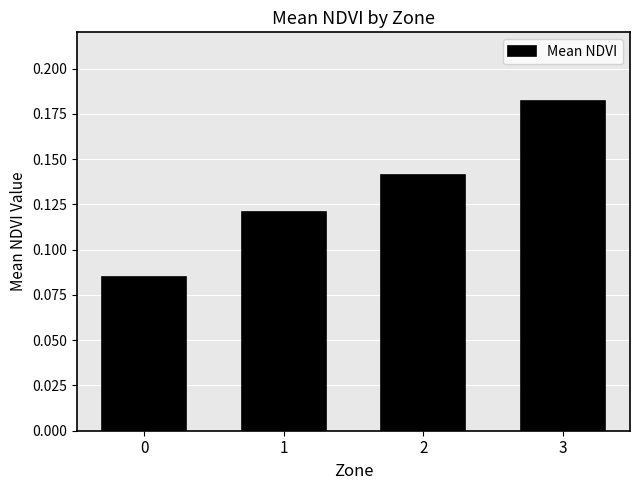

Rank the categories by value from lowest to highest.

0, 1, 2, 3